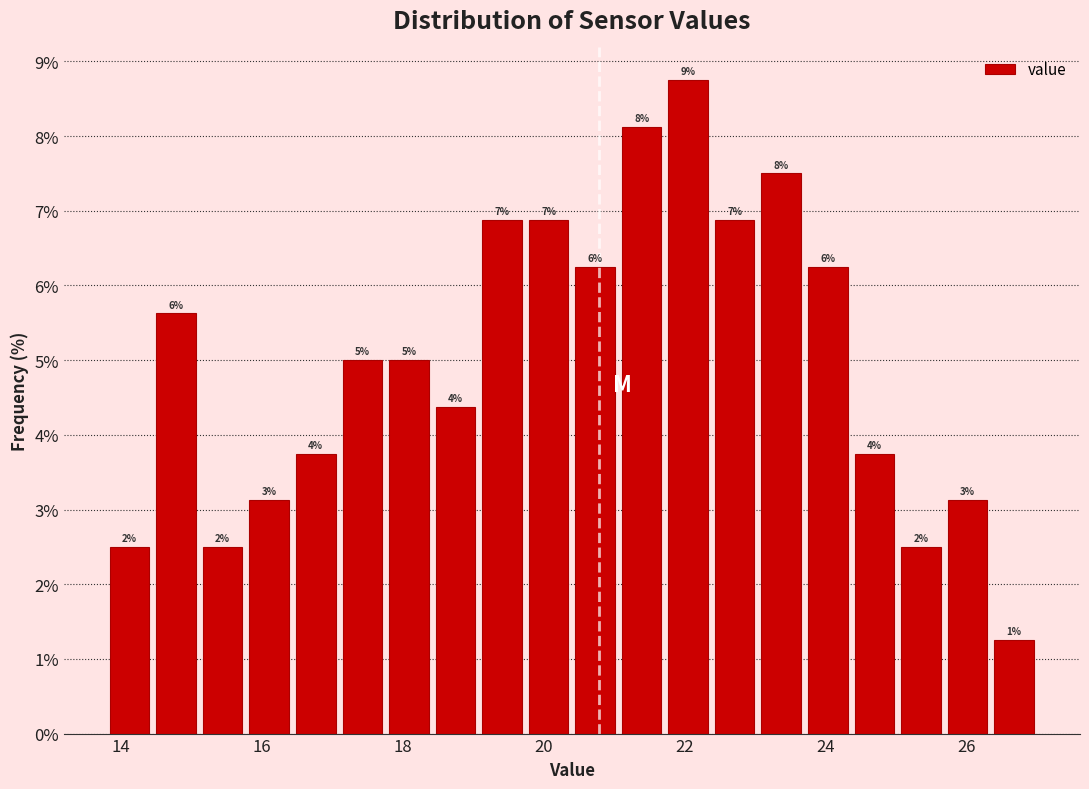

Read against the x-axis, roughly where is the centre of the tallest bar?

22.0